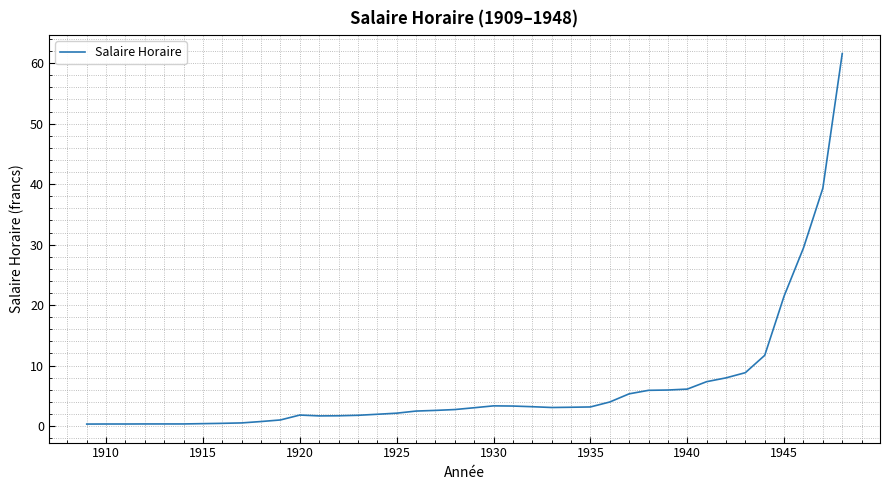

What is the greatest value displayed?

61.6